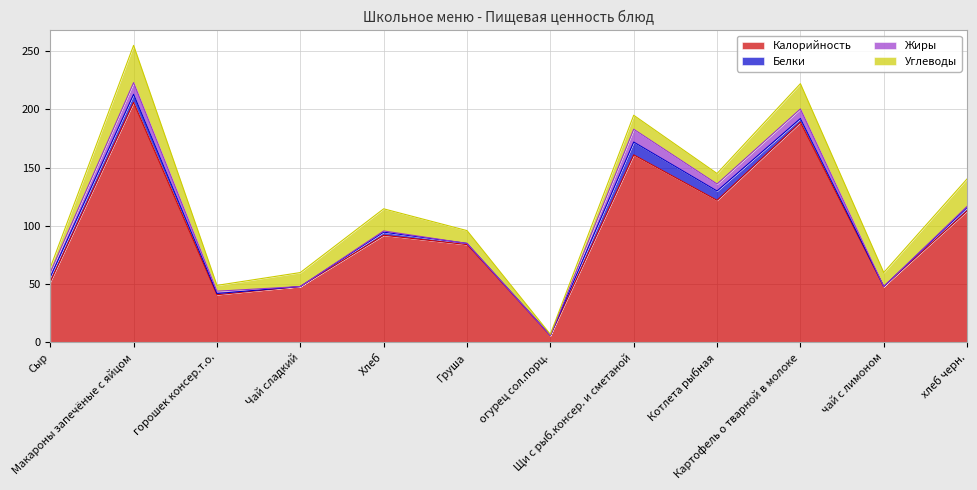

Reading left to right, what are all the values shown in this chart?

Калорийность: Сыр=52.0	Макароны запечёные с яйцом=206.0	горошек консер.т.о.=41.0	Чай сладкий=48.0	Хлеб=92.0	Груша=84.0	огурец сол.порц.=6.0	Щи с рыб.консер. и сметаной=161.0	Котлета рыбная=122.0	Картофель о тварной в молоке=189.0	чай с лимоном=48.0	хлеб черн.=113.0
Белки: Сыр=4.0	Макароны запечёные с яйцом=7.0	горошек консер.т.о.=1.0	Чай сладкий=0.0	Хлеб=2.7	Груша=1.0	огурец сол.порц.=0.0	Щи с рыб.консер. и сметаной=11.0	Котлета рыбная=8.0	Картофель о тварной в молоке=3.2	чай с лимоном=0.0	хлеб черн.=2.8
Жиры: Сыр=4.0	Макароны запечёные с яйцом=10.0	горошек консер.т.о.=2.0	Чай сладкий=0.0	Хлеб=1.0	Груша=0.0	огурец сол.порц.=0.0	Щи с рыб.консер. и сметаной=11.0	Котлета рыбная=6.0	Картофель о тварной в молоке=8.2	чай с лимоном=0.0	хлеб черн.=1.0
Углеводы: Сыр=4.1	Макароны запечёные с яйцом=32.0	горошек консер.т.о.=5.0	Чай сладкий=12.0	Хлеб=19.0	Груша=11.0	огурец сол.порц.=1.0	Щи с рыб.консер. и сметаной=12.0	Котлета рыбная=9.0	Картофель о тварной в молоке=21.7	чай с лимоном=12.0	хлеб черн.=23.6